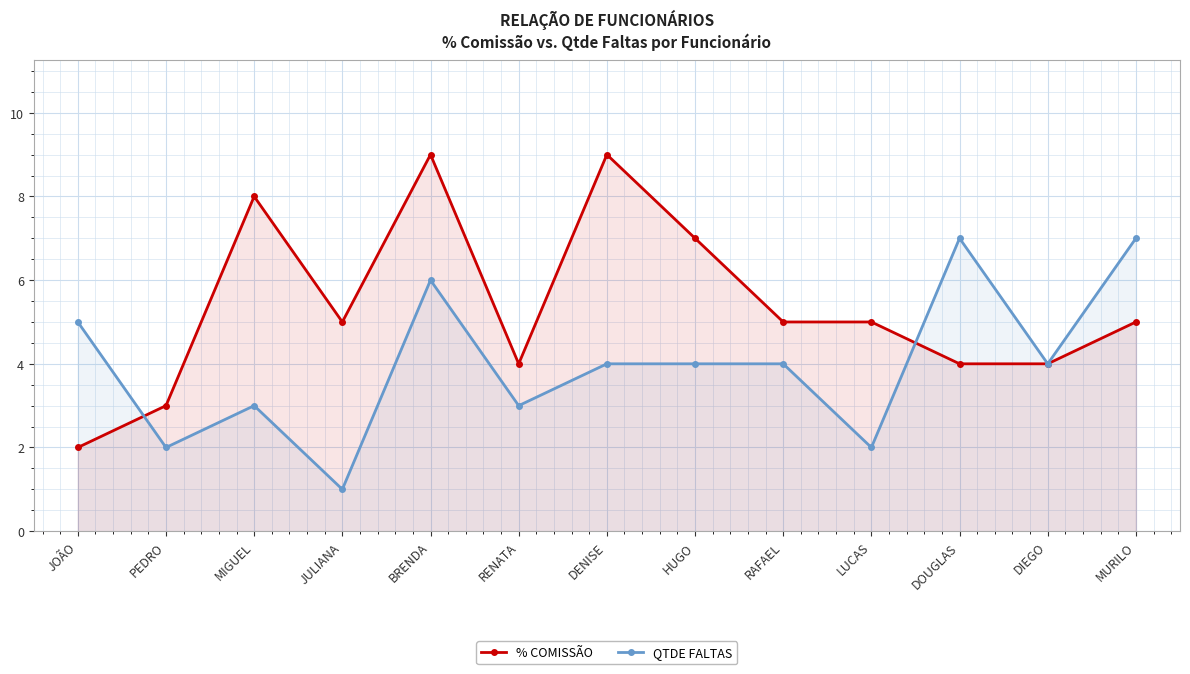

The % COMISSÃO series shows 3 at PEDRO. True or false?

True